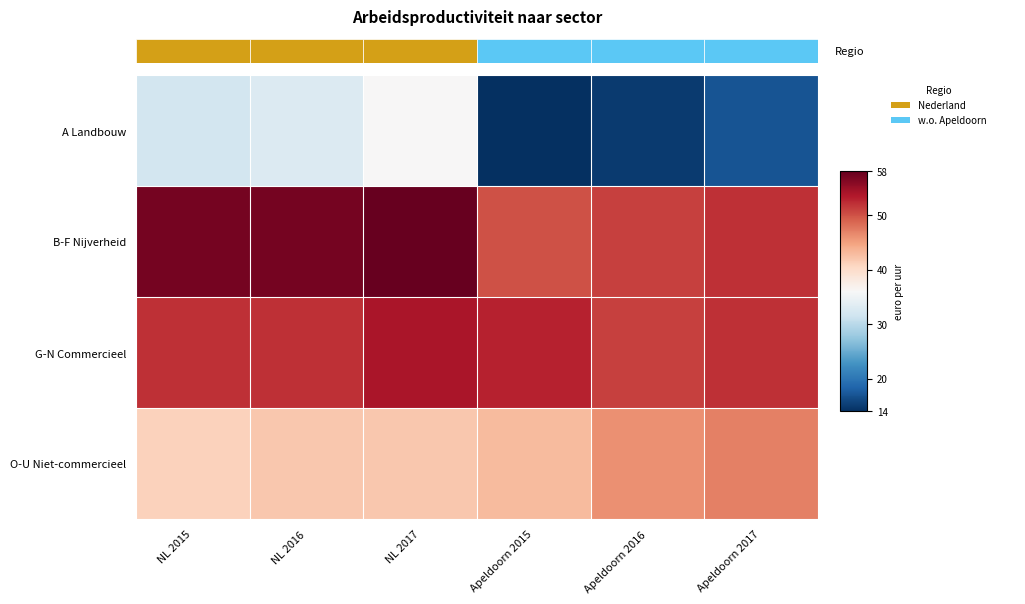

Reading right to left, extract all data points from this chart.

A Landbouw: Apeldoorn 2017=17	Apeldoorn 2016=15	Apeldoorn 2015=14	NL 2017=36	NL 2016=33	NL 2015=32
B-F Nijverheid: Apeldoorn 2017=52	Apeldoorn 2016=51	Apeldoorn 2015=50	NL 2017=58	NL 2016=57	NL 2015=57
G-N Commercieel: Apeldoorn 2017=52	Apeldoorn 2016=51	Apeldoorn 2015=53	NL 2017=54	NL 2016=52	NL 2015=52
O-U Niet-commercieel: Apeldoorn 2017=47	Apeldoorn 2016=46	Apeldoorn 2015=43	NL 2017=42	NL 2016=42	NL 2015=41